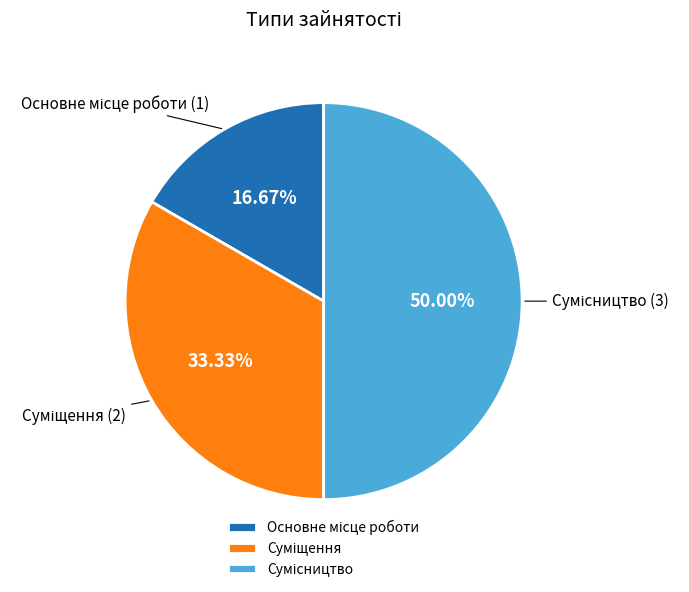

How much of the chart is everything except Сумісництво?

50.0%